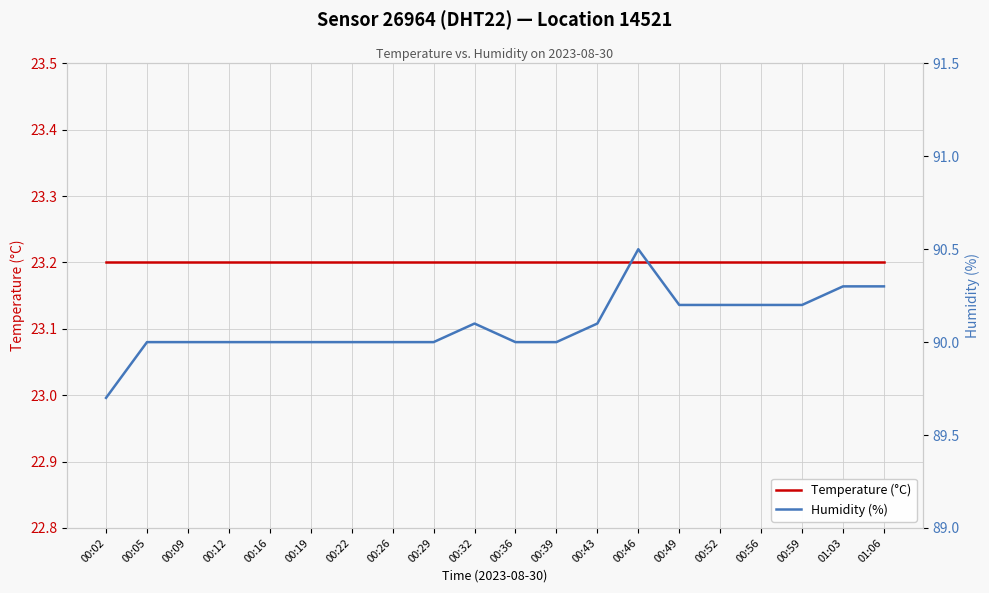

The Humidity (%) series shows 61.6 at 00:22. True or false?

False